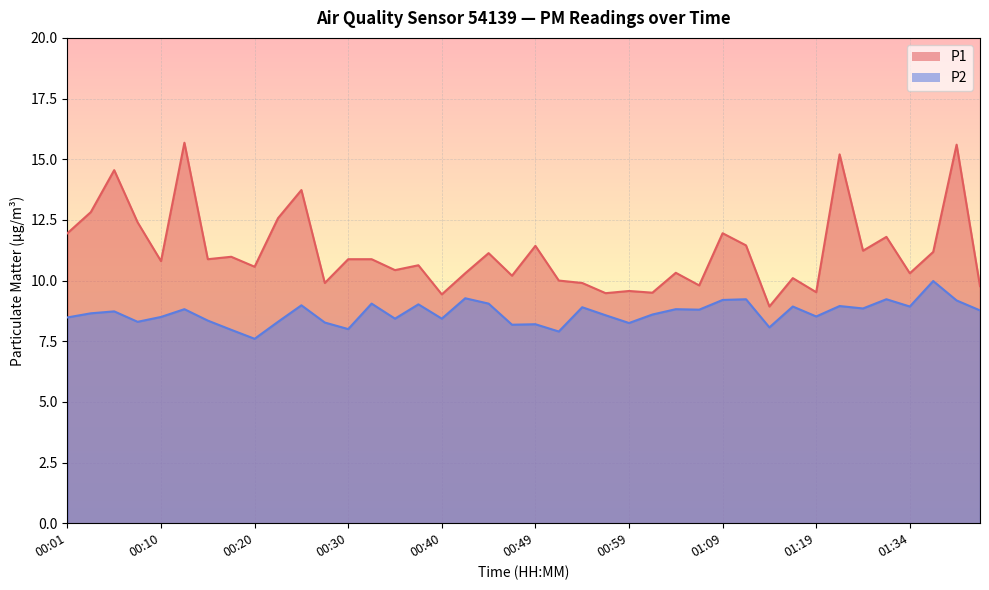

Where does the P1 series first go above 10?

00:01